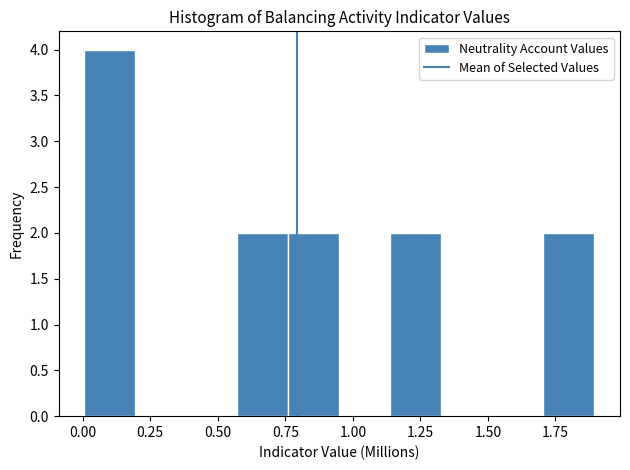

Read against the x-axis, roughly where is the centre of the tallest bar?

0.10